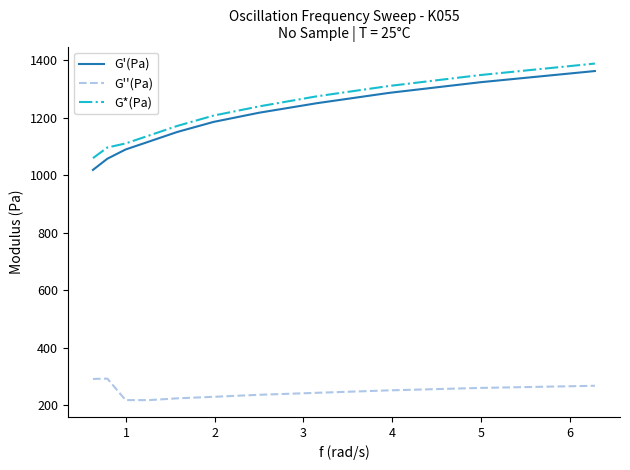

What is the maximum value shown in the chart?

1388.0